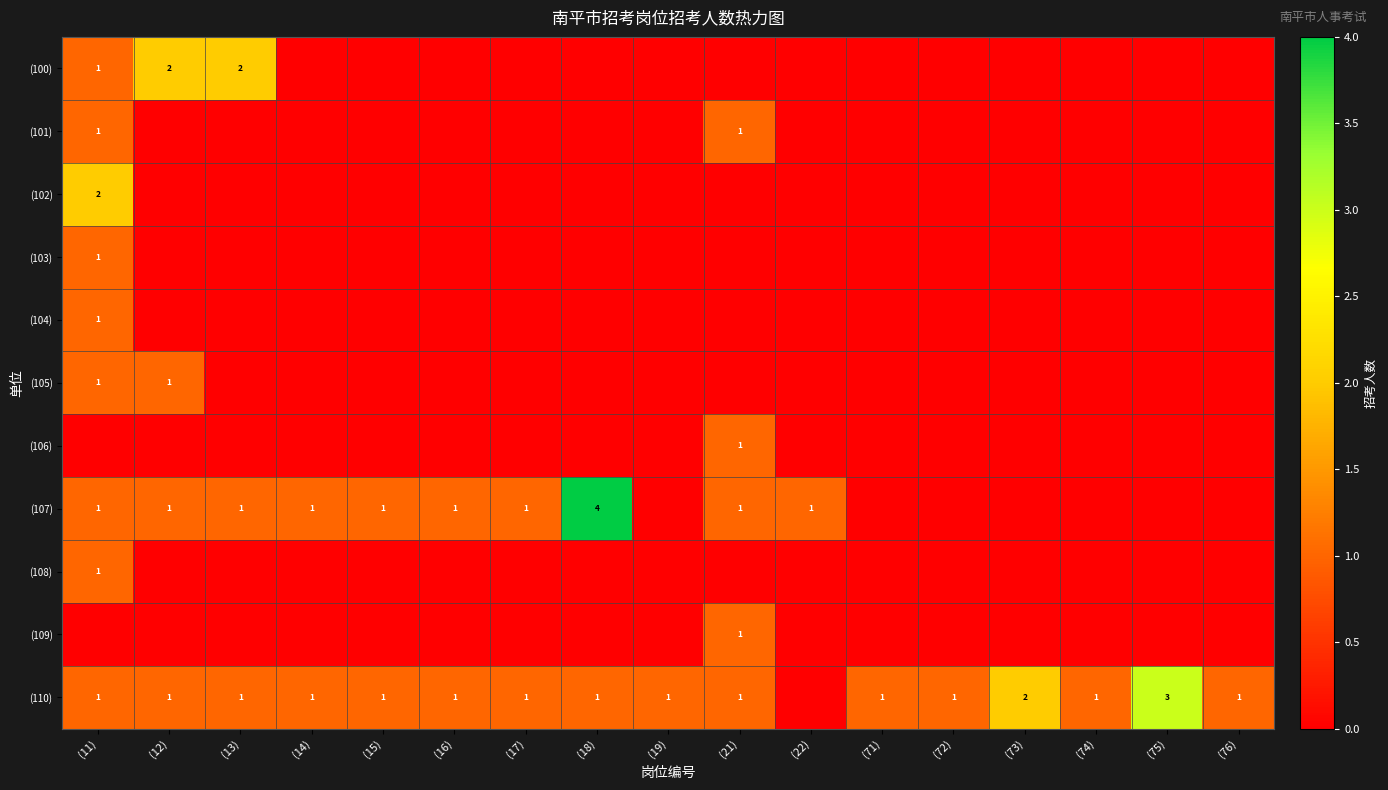

How many values in (109) are above zero?

1